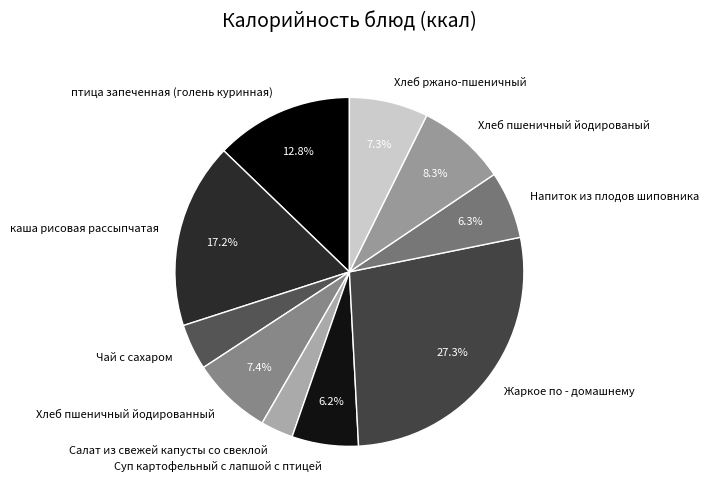

True or false: Чай с сахаром accounts for 4% of the total.

True